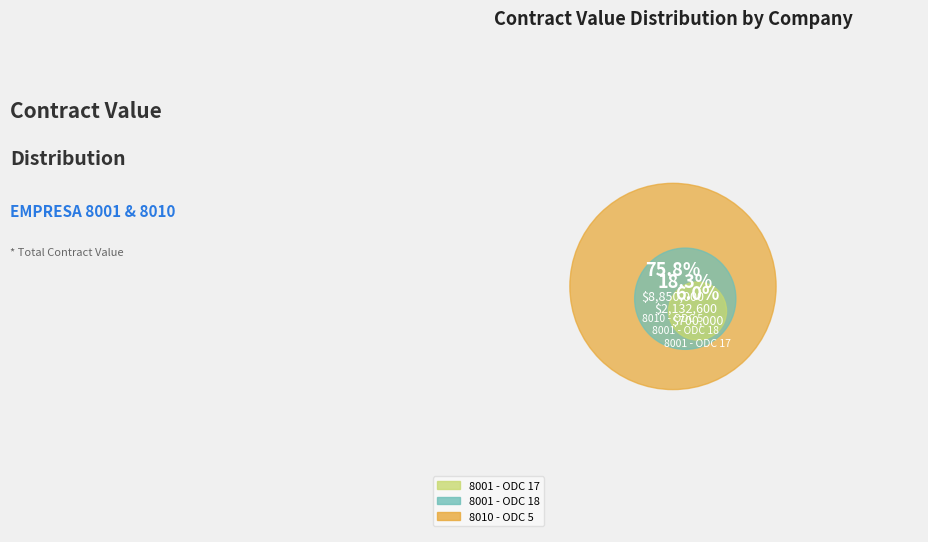

To the nearest percent, what percentage of the pie is 8001 - ODC 17?

6%